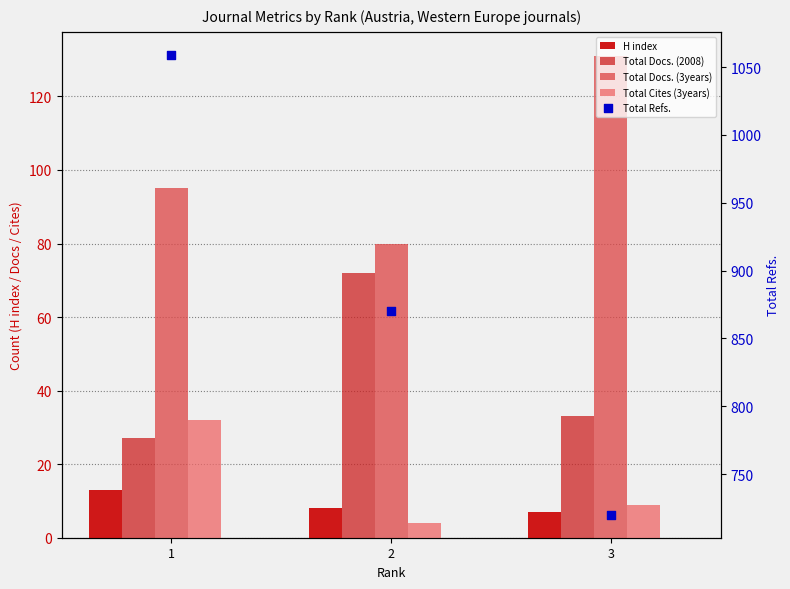

Is the value of H index at 2 greater than the value of Total Docs. (3years) at 2?

No